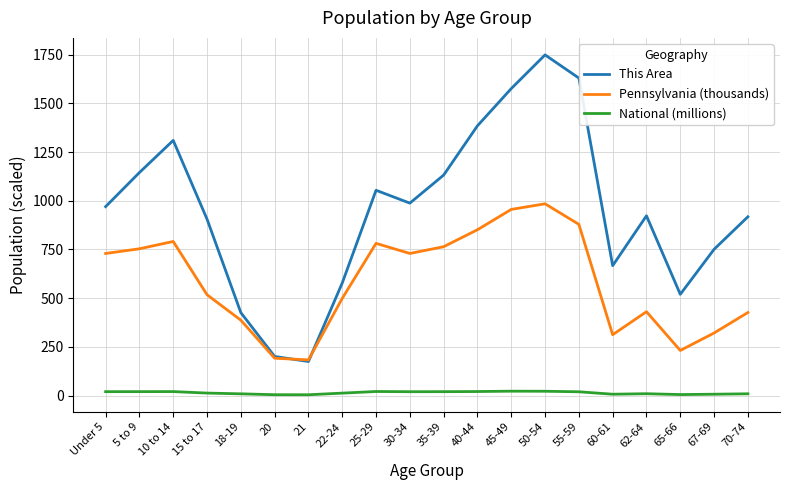

True or false: National (millions) and This Area cross at least once.

False